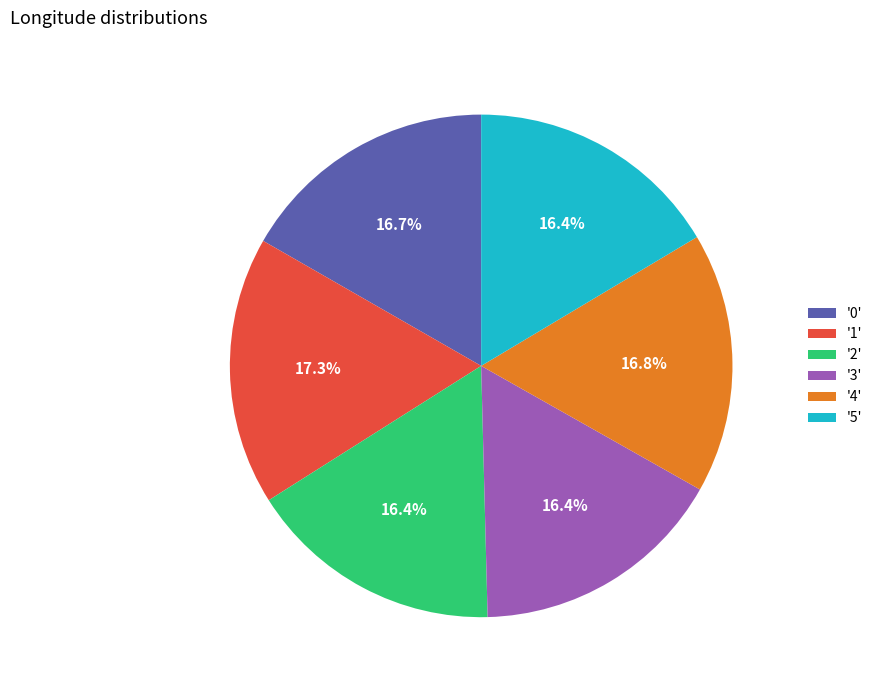

Which category has the biggest portion of the pie?

'1'